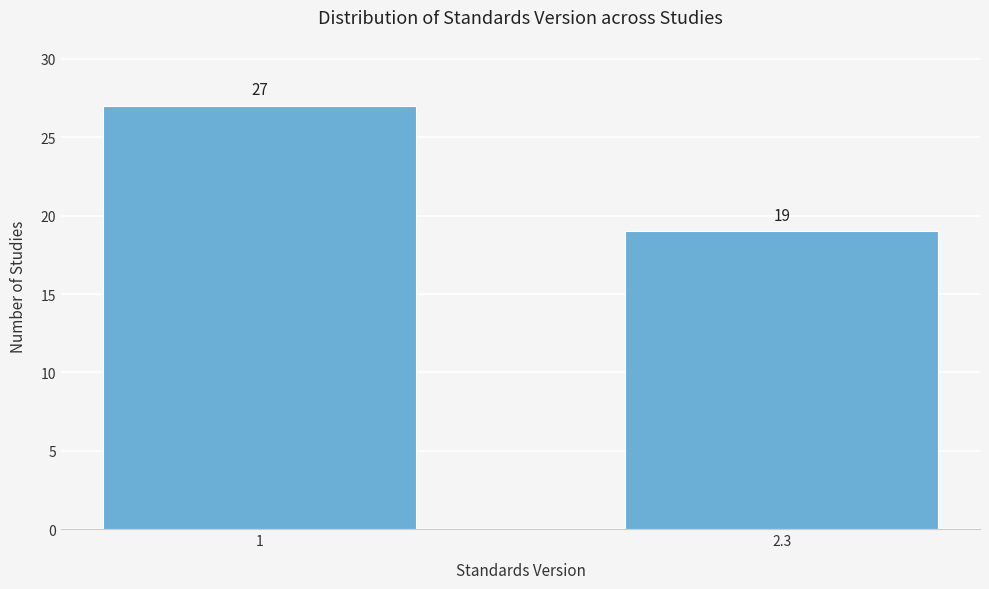

Reading right to left, list all the values displayed in this chart.

2.3=19	1=27